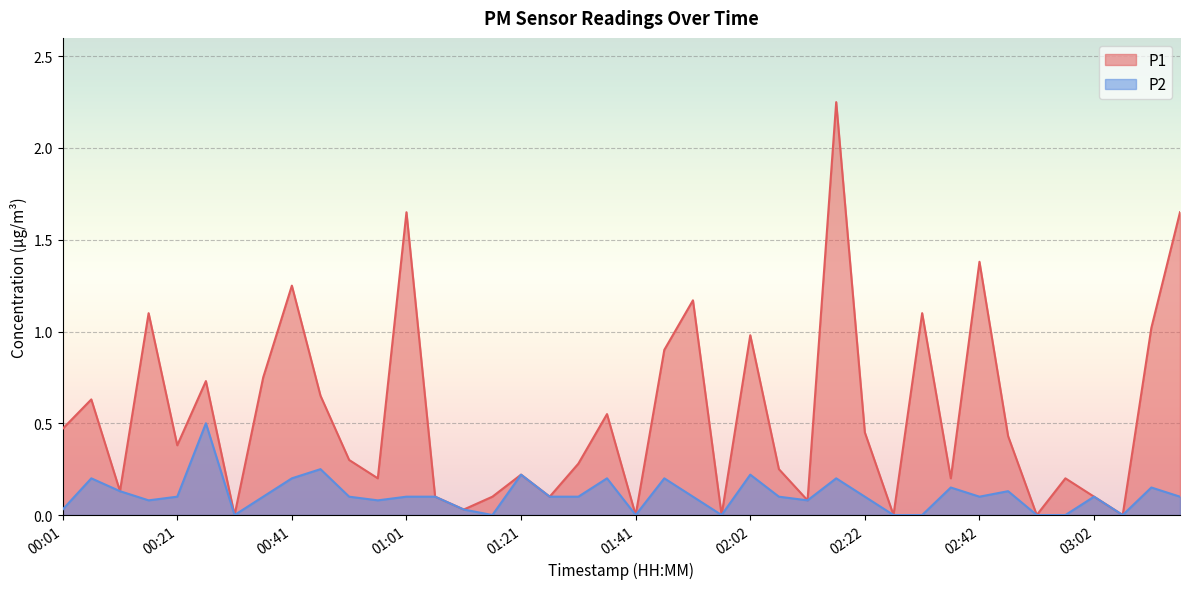

How many lines are shown in the chart?

2